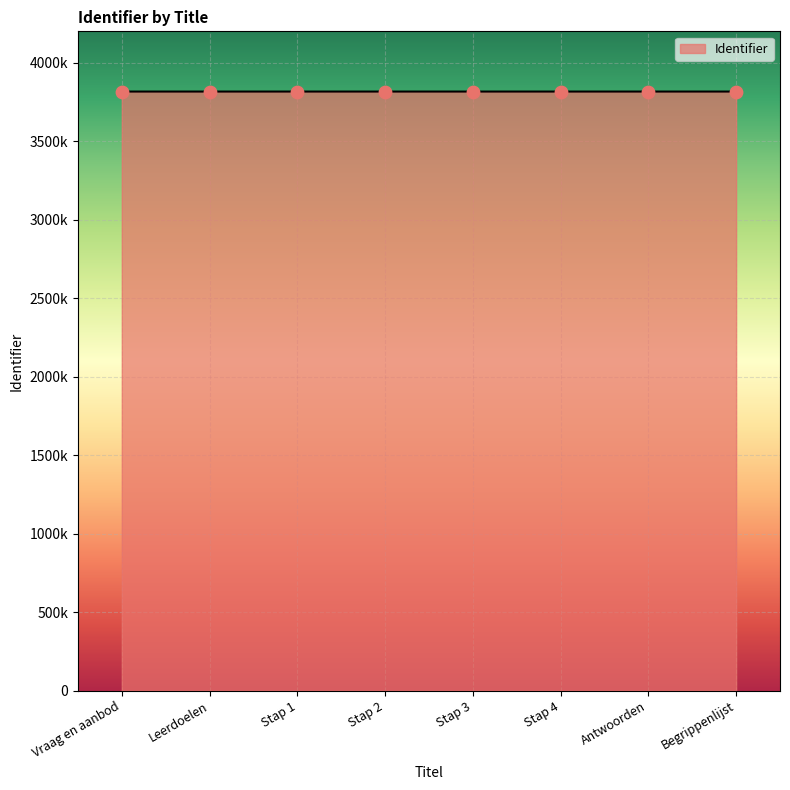

What is the change in value from Stap 2 to Antwoorden?

+6